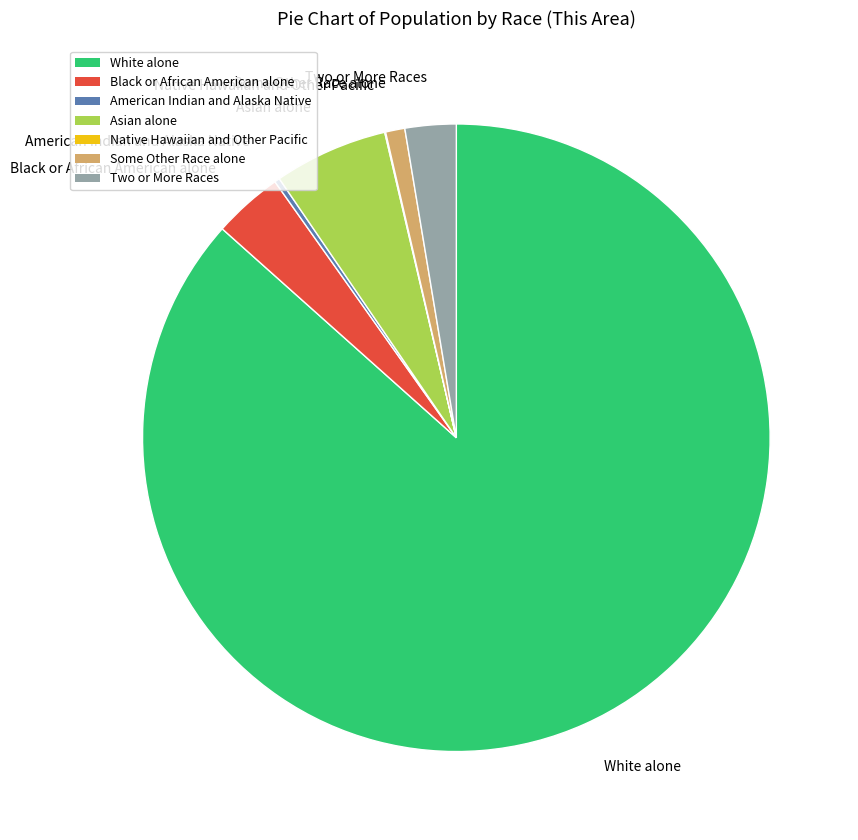

Which slice is the largest?

White alone